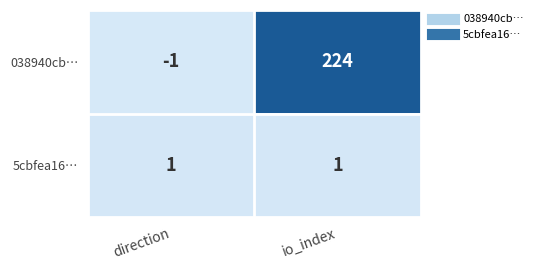

What value does the 038940cb… series have at io_index, to the nearest 10?

220